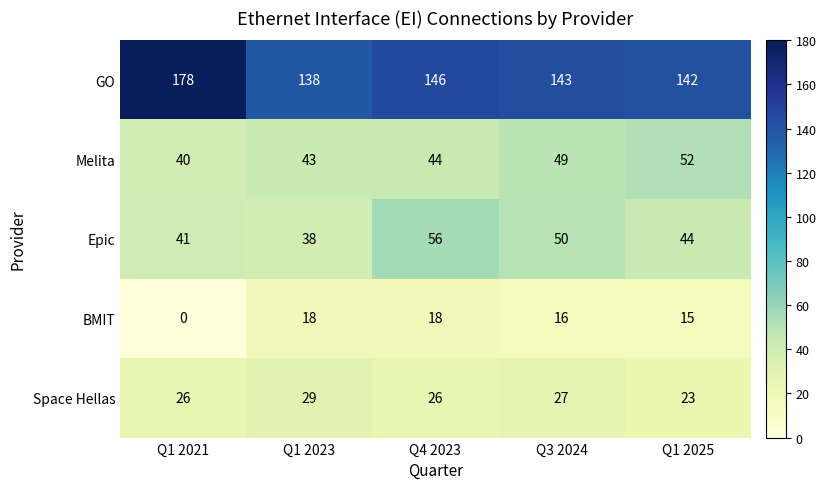

At which label does GO first exceed 143?

Q1 2021